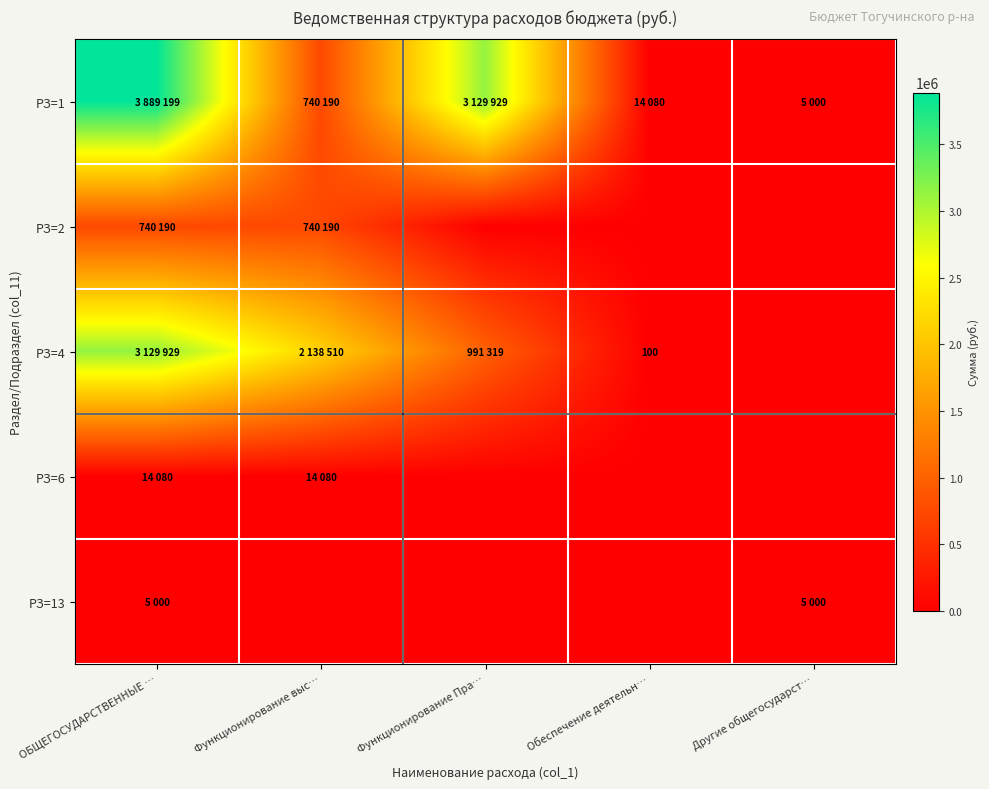

What is the difference between the highest and lowest values at Другие общегосударст…?

5000